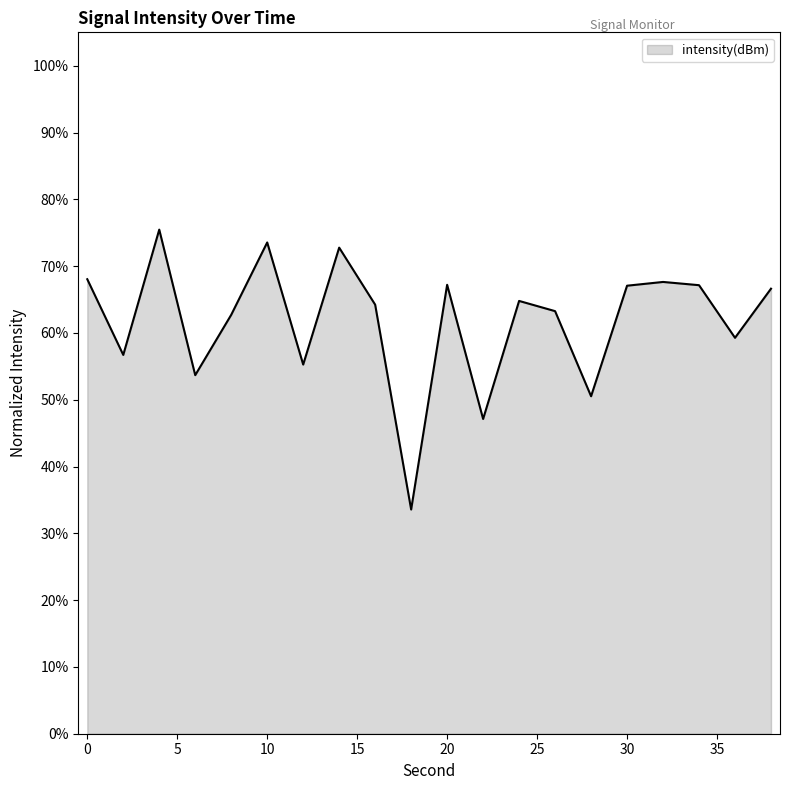

What is the greatest value displayed?

75.5